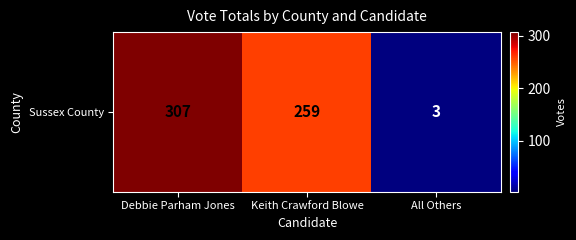

What is the change in value from Debbie Parham Jones to All Others?

-304